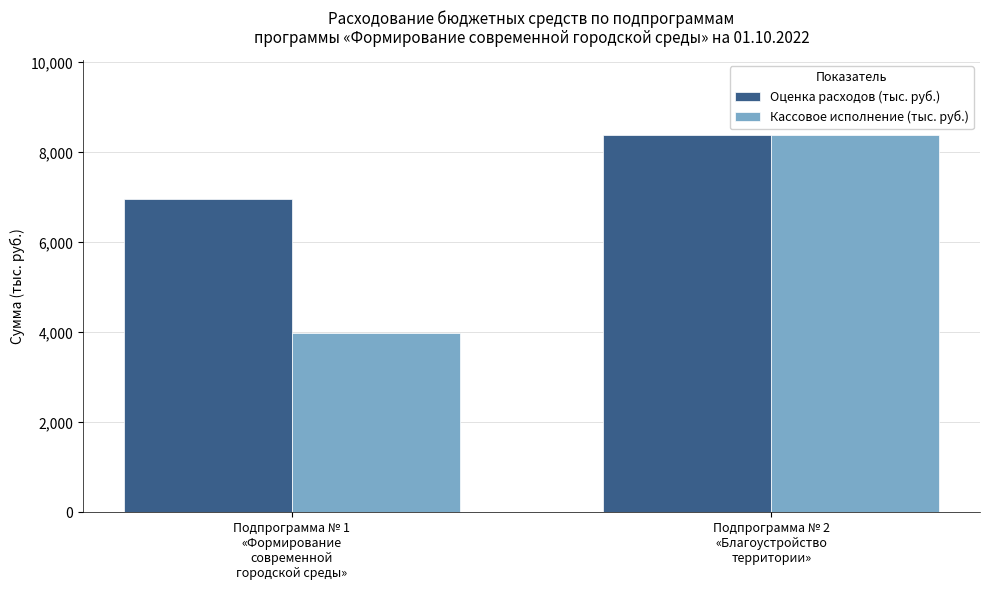

What is the greatest value displayed?

8377.9